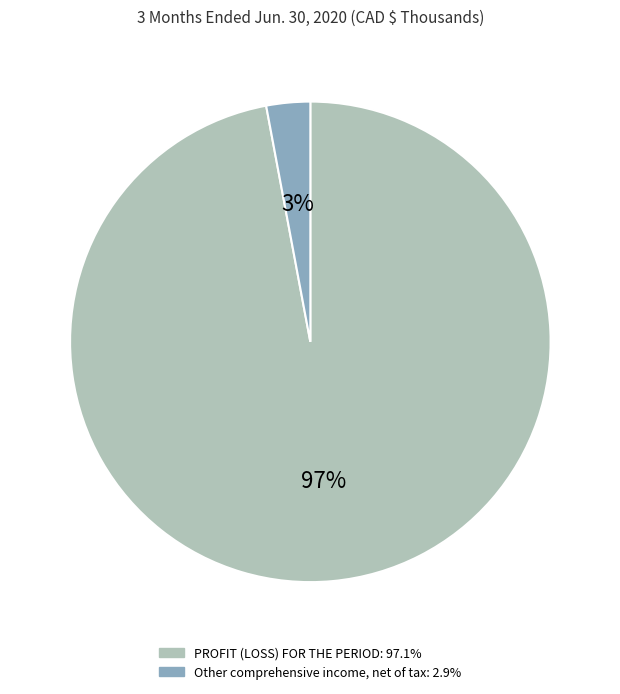

Is there a majority slice in this chart?

Yes